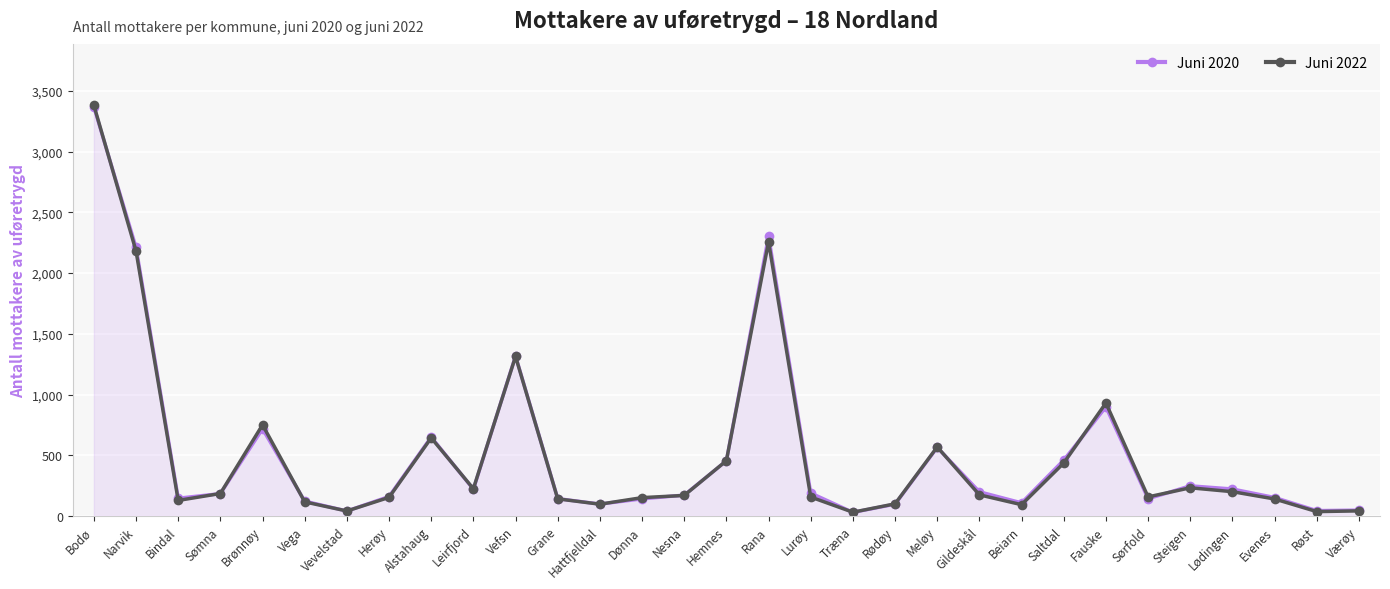

How many lines are shown in the chart?

2